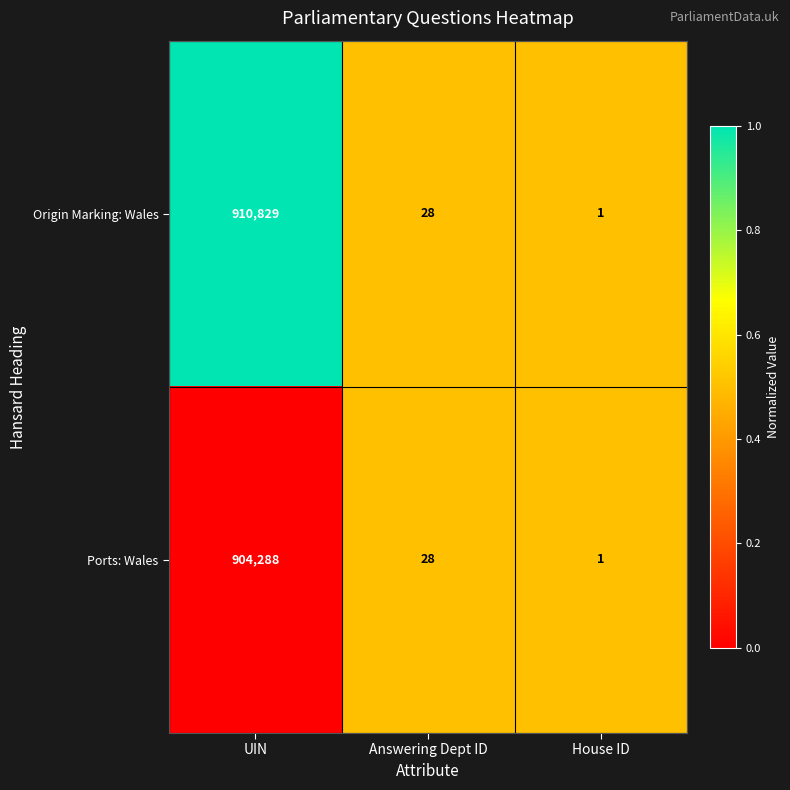

Which series has the largest range (max minus min)?

Origin Marking: Wales